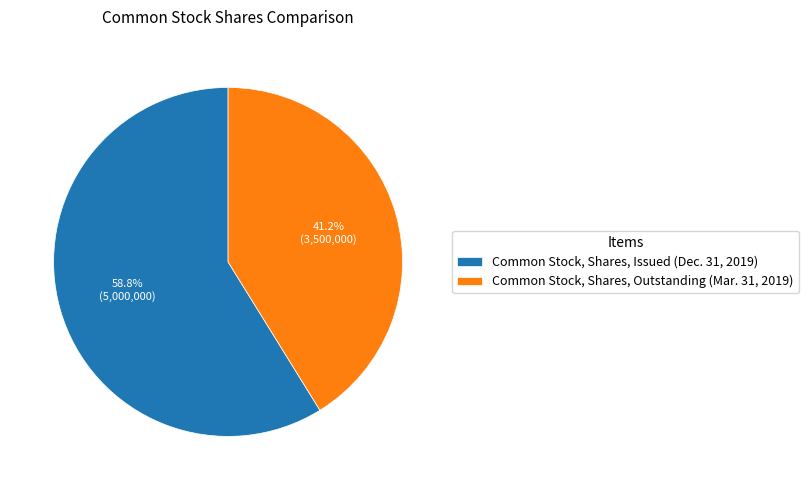

Approximately how many times larger is the value at Common Stock, Shares, Outstanding (Mar. 31, 2019) compared to Common Stock, Shares, Issued (Dec. 31, 2019)?

0.7